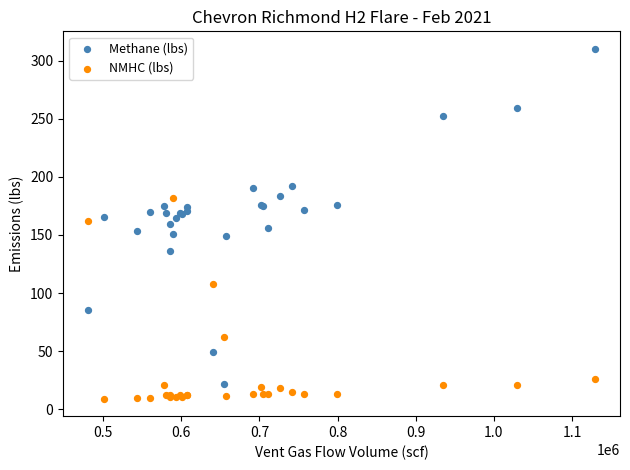

Which series has the largest Y range (max minus min)?

Methane (lbs)